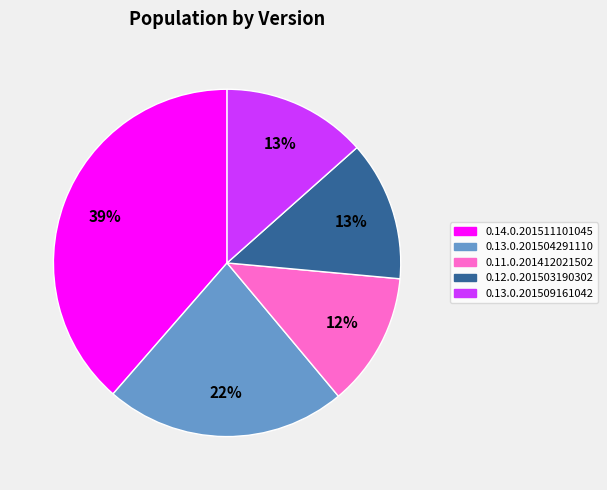

Is it true that 0.13.0.201504291110 is 22% of the pie?

True